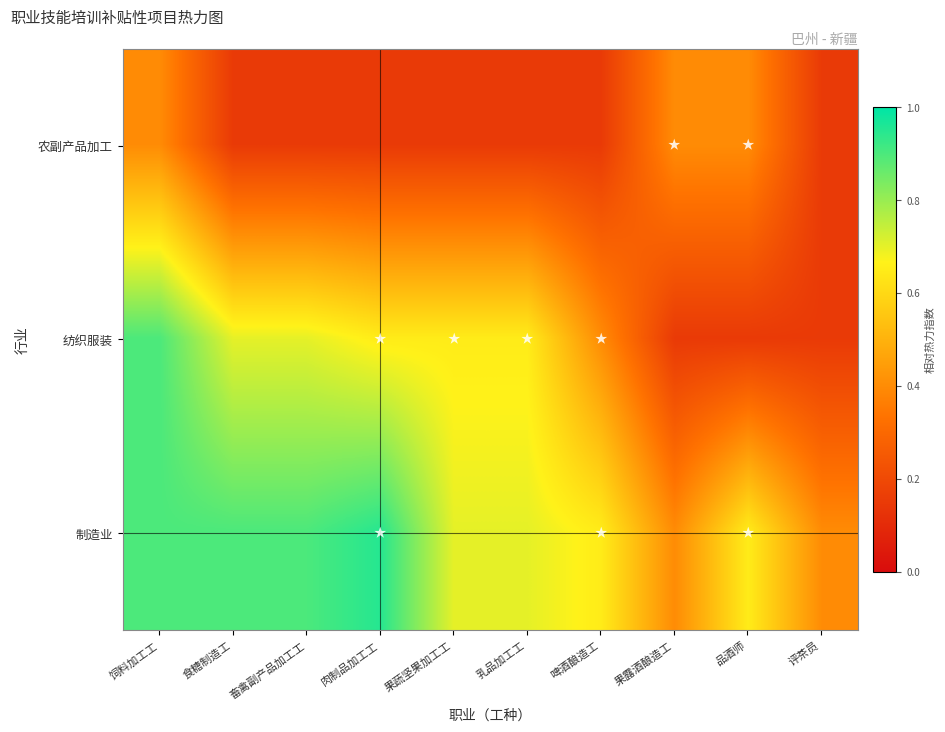

Reading left to right, extract all data points from this chart.

农副产品加工: 饲料加工工=0.4	食糖制造工=0.1	畜禽副产品加工工=0.1	肉制品加工工=0.1	果蔬坚果加工工=0.1	乳品加工工=0.1	啤酒酿造工=0.1	果露酒酿造工=0.4	品酒师=0.4	评茶员=0.1
纺织服装: 饲料加工工=0.9	食糖制造工=0.7	畜禽副产品加工工=0.7	肉制品加工工=0.7	果蔬坚果加工工=0.7	乳品加工工=0.7	啤酒酿造工=0.4	果露酒酿造工=0.1	品酒师=0.1	评茶员=0.1
制造业: 饲料加工工=0.9	食糖制造工=0.9	畜禽副产品加工工=0.9	肉制品加工工=0.9	果蔬坚果加工工=0.7	乳品加工工=0.7	啤酒酿造工=0.7	果露酒酿造工=0.4	品酒师=0.7	评茶员=0.4